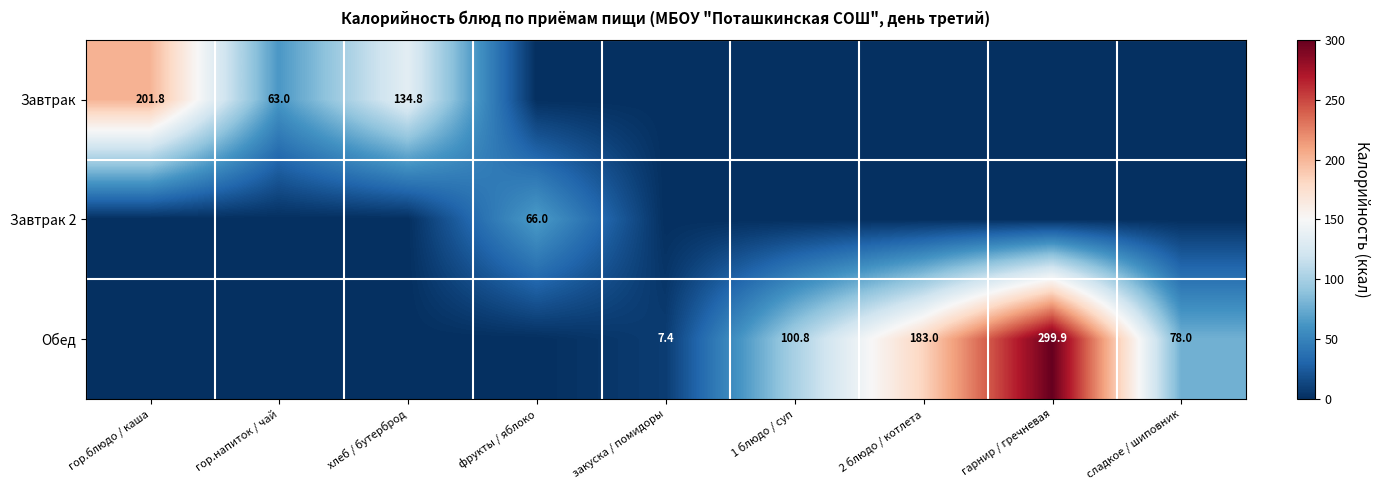

The value of Завтрак at гор.блюдо / каша is 47.4. True or false?

False